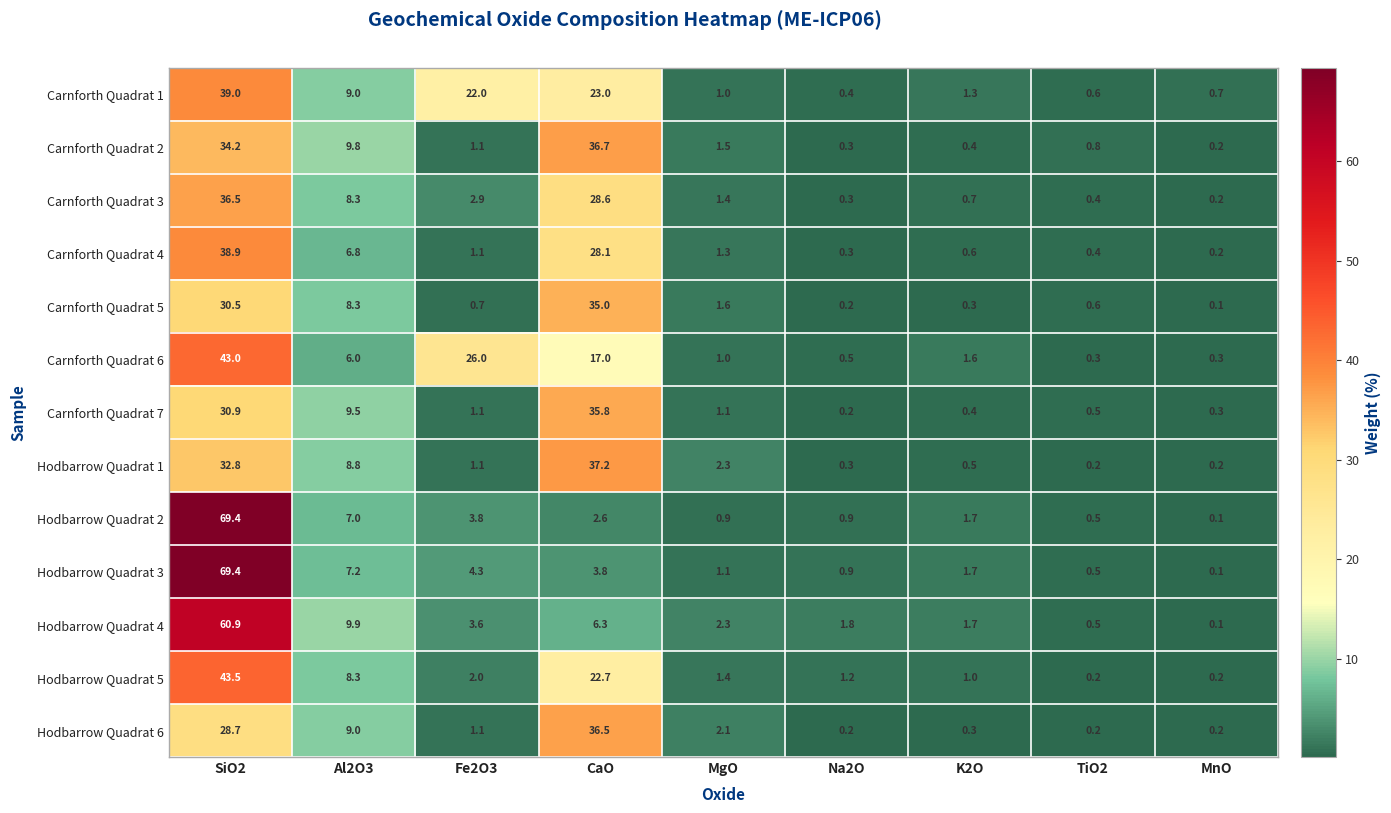

True or false: Carnforth Quadrat 2 has a value of 0.8 at TiO2.

True